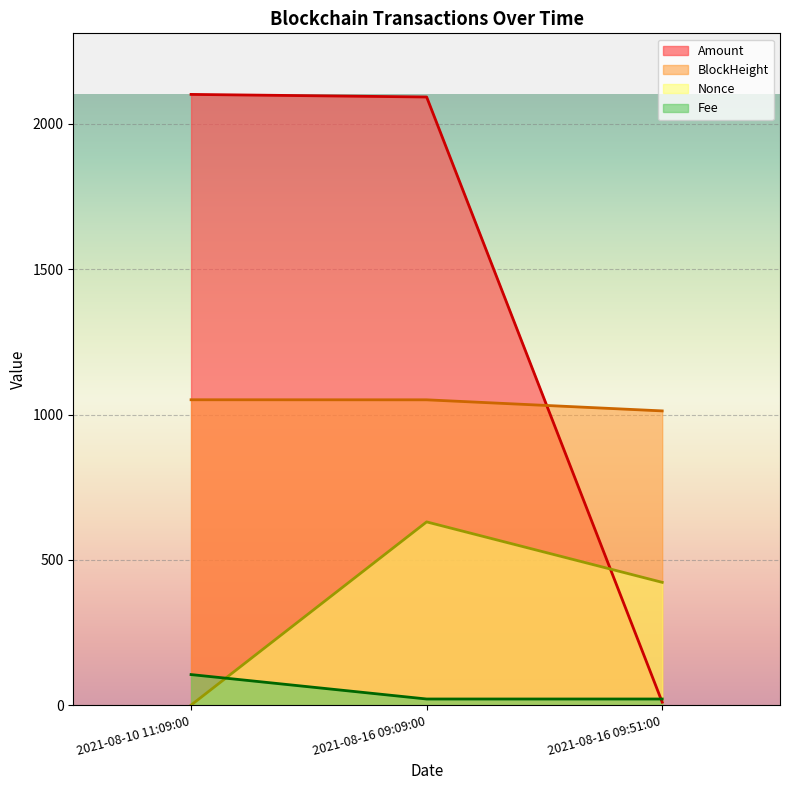

What value does the Amount series have at 2021-08-16 09:51:00?

10.0